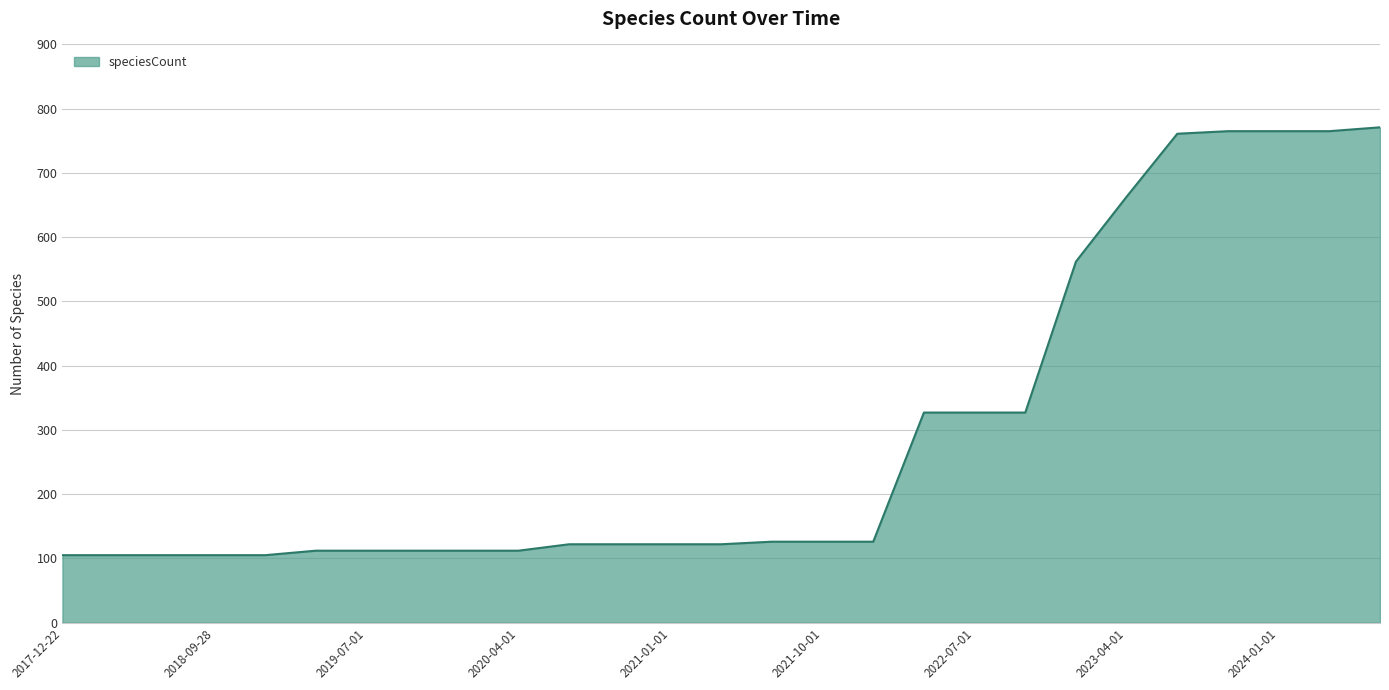

What is the maximum value shown in the chart?

771